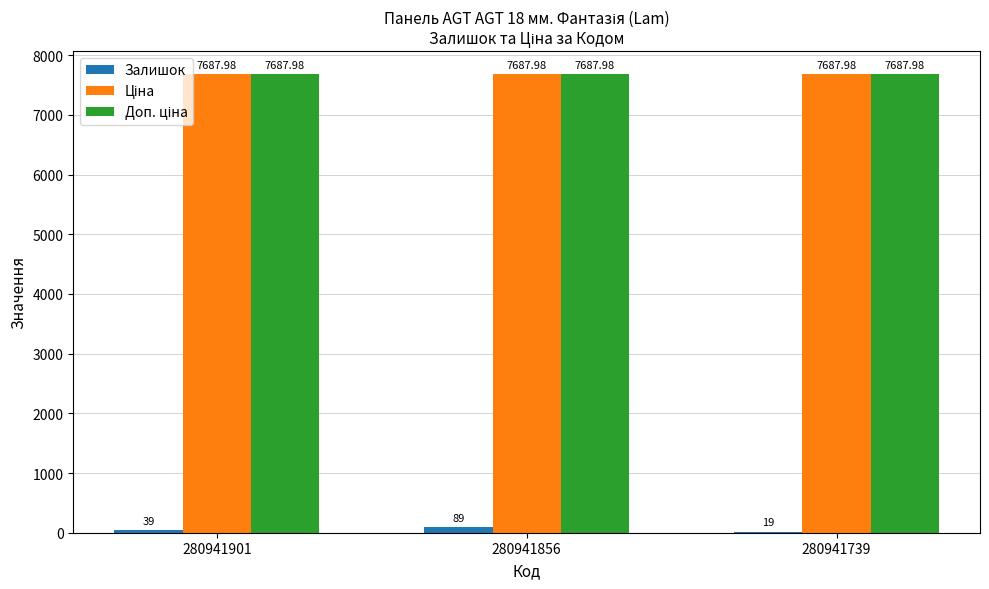

Which series changed the most between 280941856 and 280941739?

Залишок